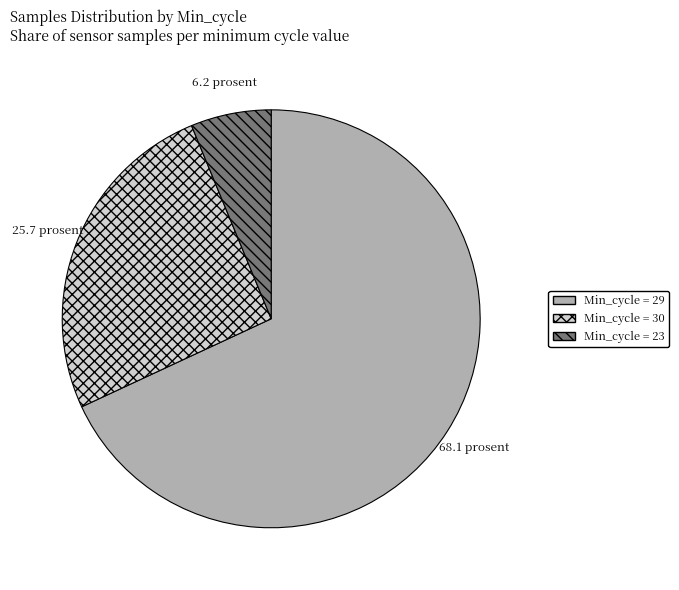

Which has a higher value, Min_cycle = 23 or Min_cycle = 30?

Min_cycle = 30